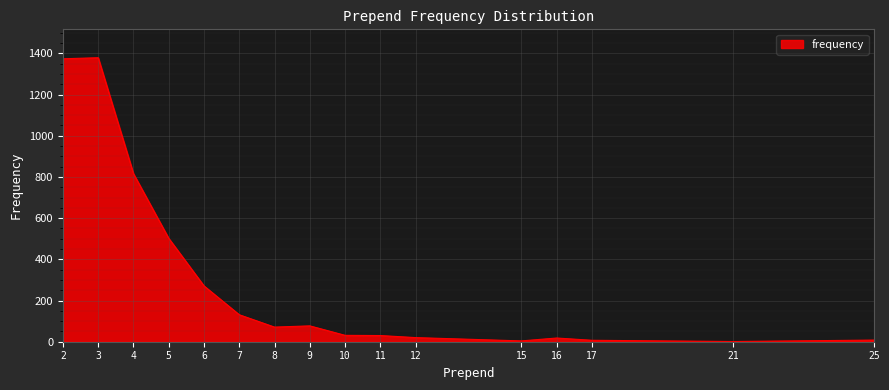

What is the average value?

296